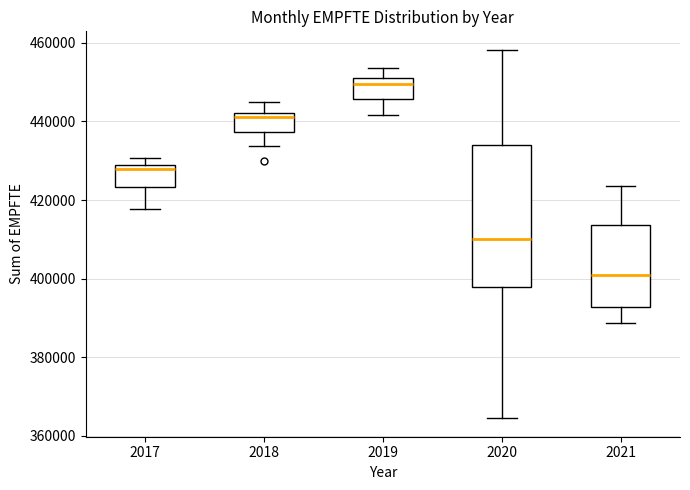

Reading left to right, transcribe this box plot: for each box, give where its median line is, the range the box spans, and where its two whiskers end, as read against the y-axis. The values are not printed on the chart, so give them approximately, as read against the axis.

2017: median 428000 (just below the box's upper edge), box 424000 to 428000, whiskers 418000 to 430000
2018: median 442000 (just below the box's upper edge), box 438000 to 442000, whiskers 434000 to 444000
2019: median 450000 (just below the box's upper edge), box 446000 to 450000, whiskers 442000 to 454000
2020: median 410000, box 398000 to 434000, whiskers 364000 to 458000
2021: median 402000, box 392000 to 414000, whiskers 388000 to 424000